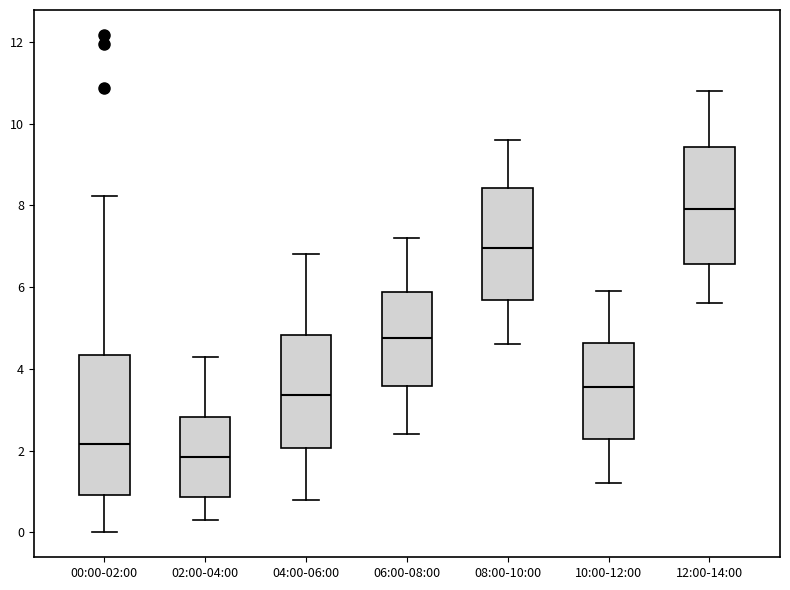

Reading left to right, read every box against the y-axis: the position of its median line, the range the box covers, and the ends of its whiskers. The values are not printed on the chart, so give them approximately, as read against the axis.

00:00-02:00: median 2.2, box 1.0 to 4.4, whiskers 0.0 to 8.2
02:00-04:00: median 1.8, box 0.8 to 2.8, whiskers 0.4 to 4.4
04:00-06:00: median 3.4, box 2.0 to 4.8, whiskers 0.8 to 6.8
06:00-08:00: median 4.8, box 3.6 to 5.8, whiskers 2.4 to 7.2
08:00-10:00: median 7.0, box 5.6 to 8.4, whiskers 4.6 to 9.6
10:00-12:00: median 3.6, box 2.2 to 4.6, whiskers 1.2 to 6.0
12:00-14:00: median 8.0, box 6.6 to 9.4, whiskers 5.6 to 10.8